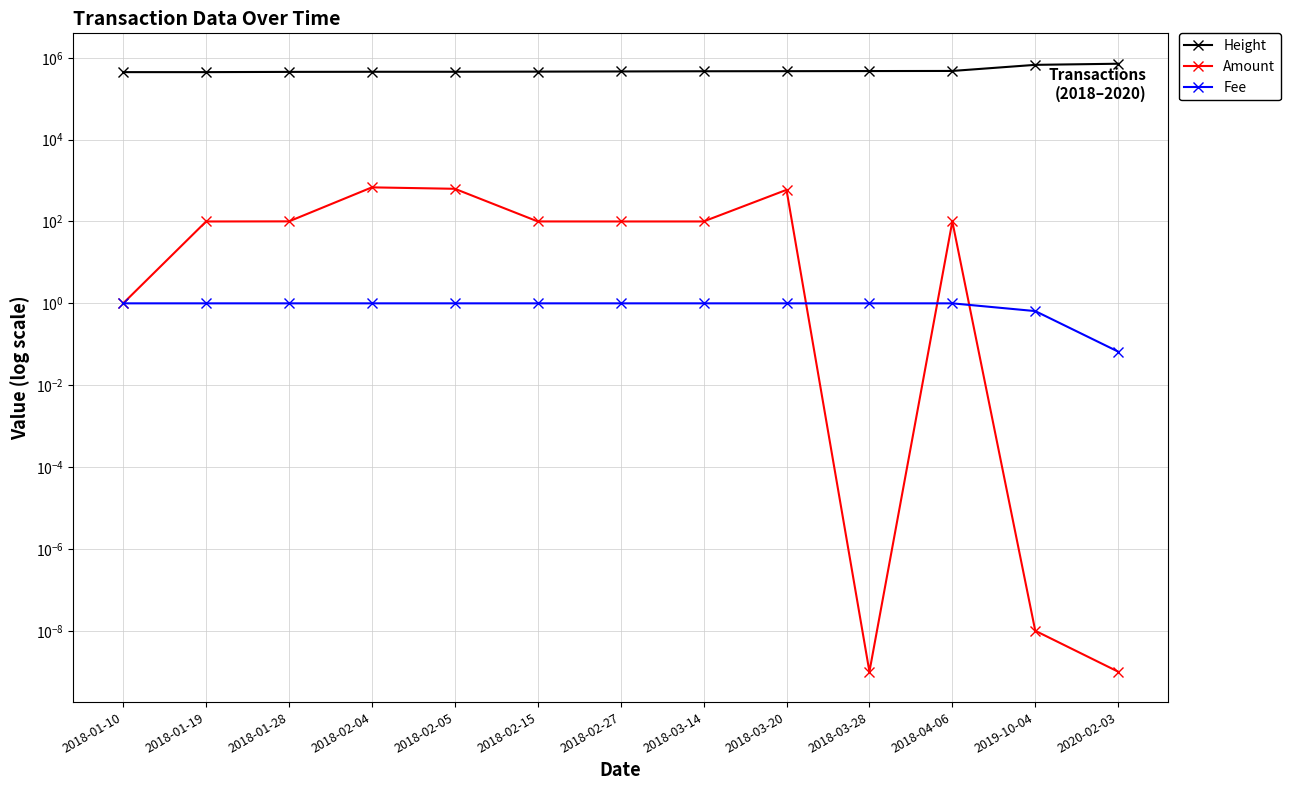

What is the difference between the highest and lowest values at 2018-02-15?

458884.0